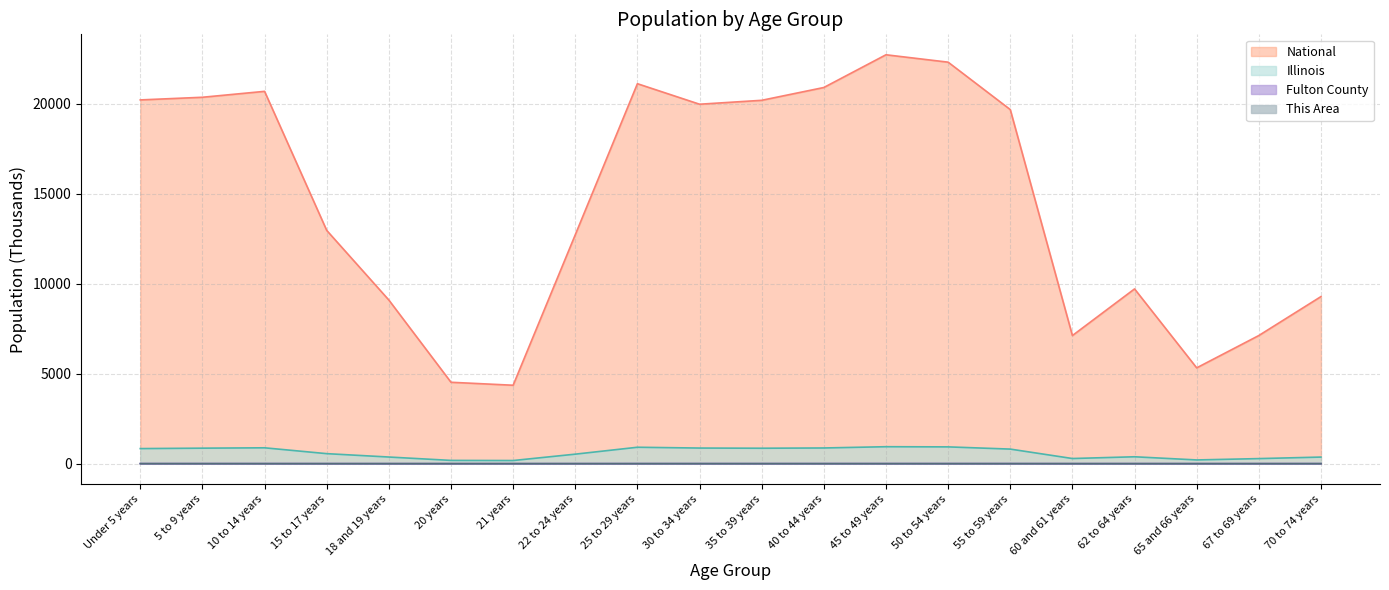

Is the value of Fulton County at 67 to 69 years greater than the value of National at 20 years?

No